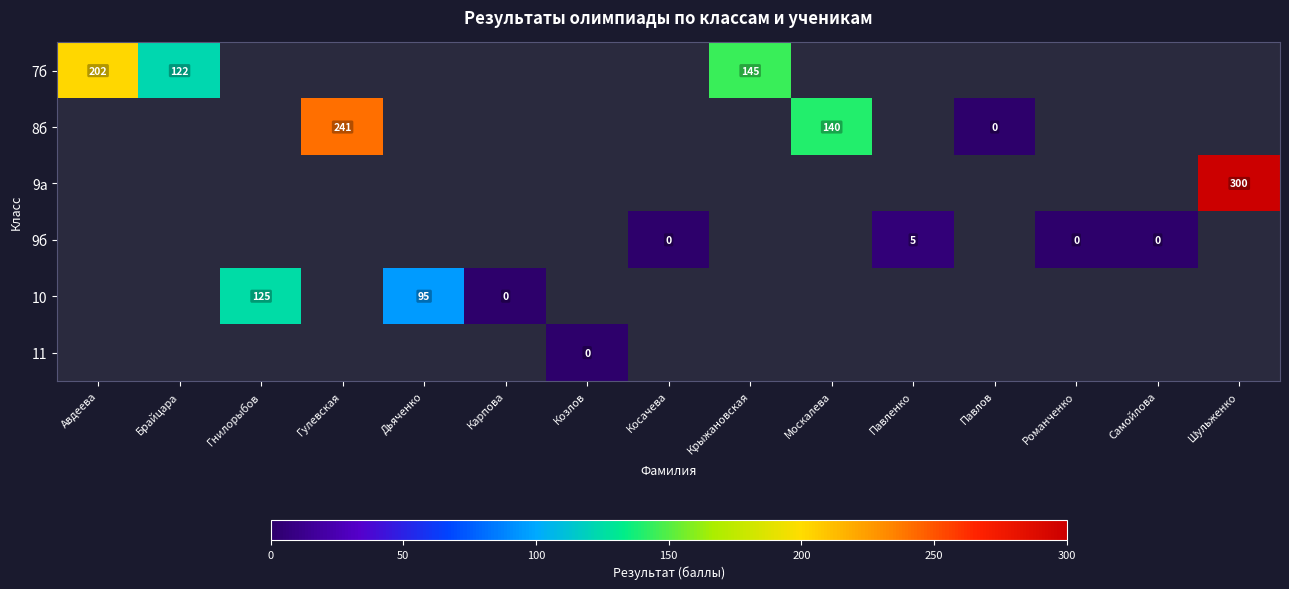

True or false: 8б has a value of 210 at Москалева.

False